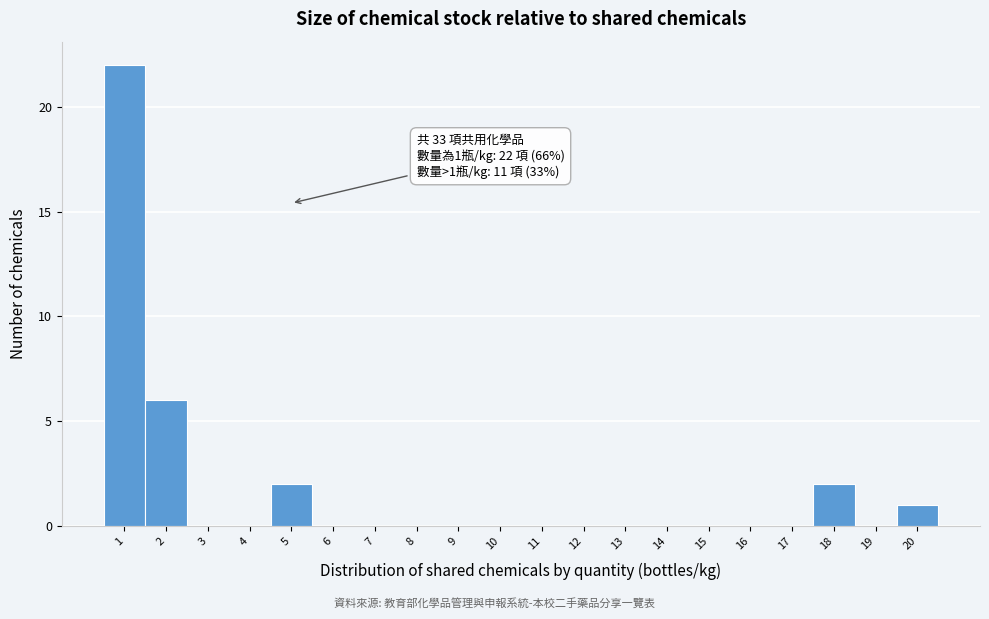

Which range on the x-axis has the tallest bar?

0.5 to 1.5